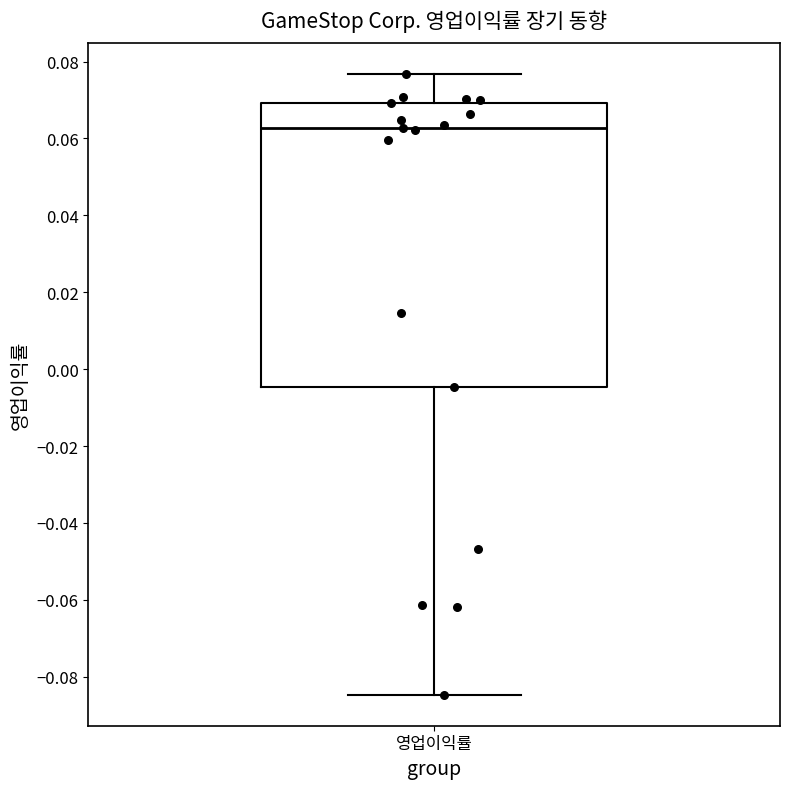

Where is the upper edge of the box for 영업이익률 on the y-axis? The values are not printed on the chart, so give them approximately, as read against the axis.

0.070